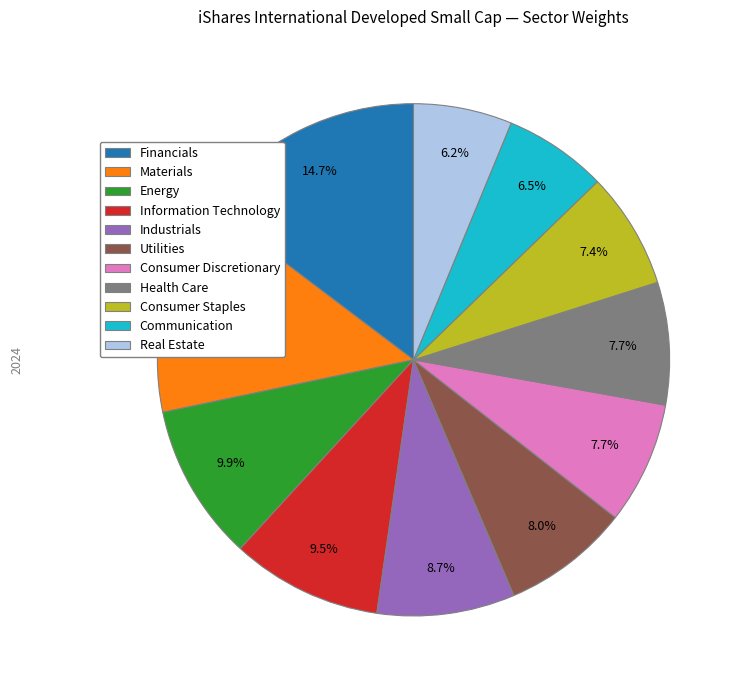

What percentage is the Real Estate slice, to the nearest percent?

6%